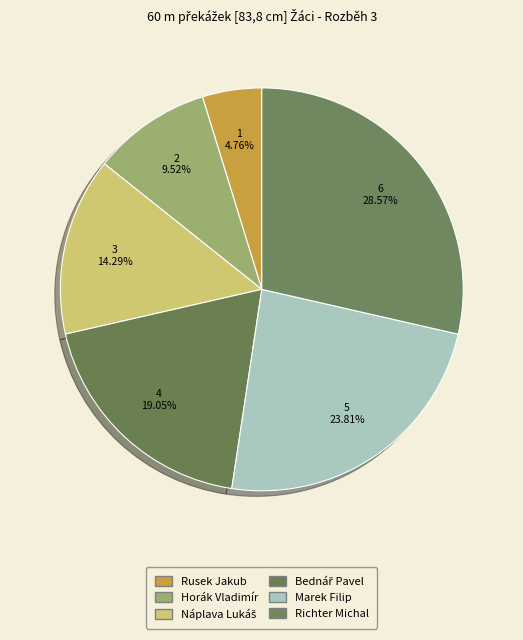

Count the number of slices in the pie.

6